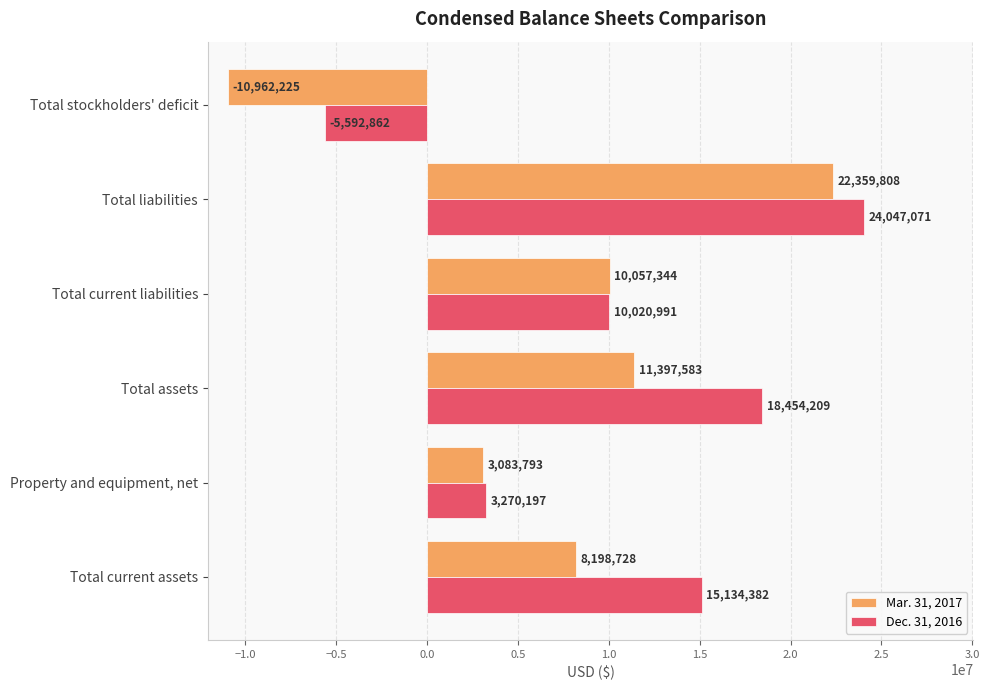

List the series in order of their overall mean, lowest first.

Mar. 31, 2017, Dec. 31, 2016